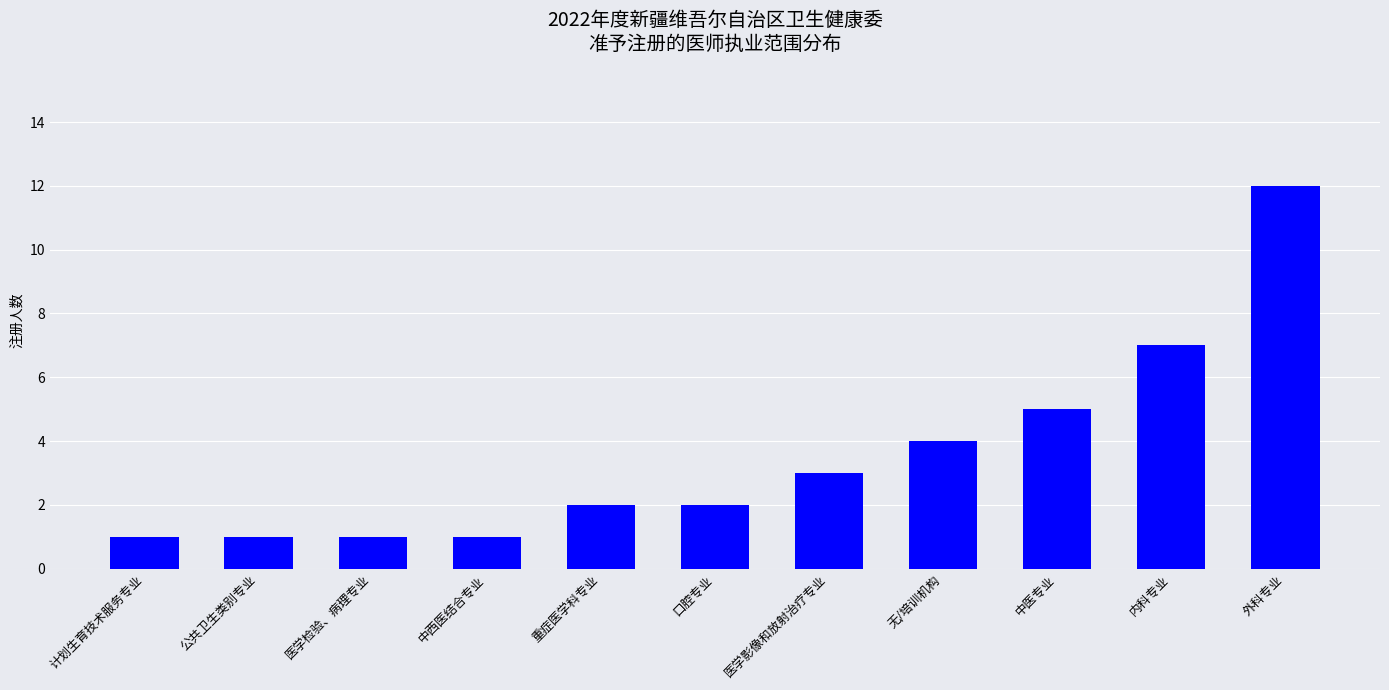

What is the minimum value shown in the chart?

1